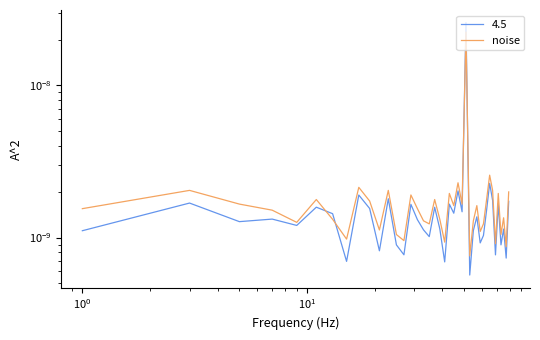

Does the chart display data point markers on the line(s)?

No